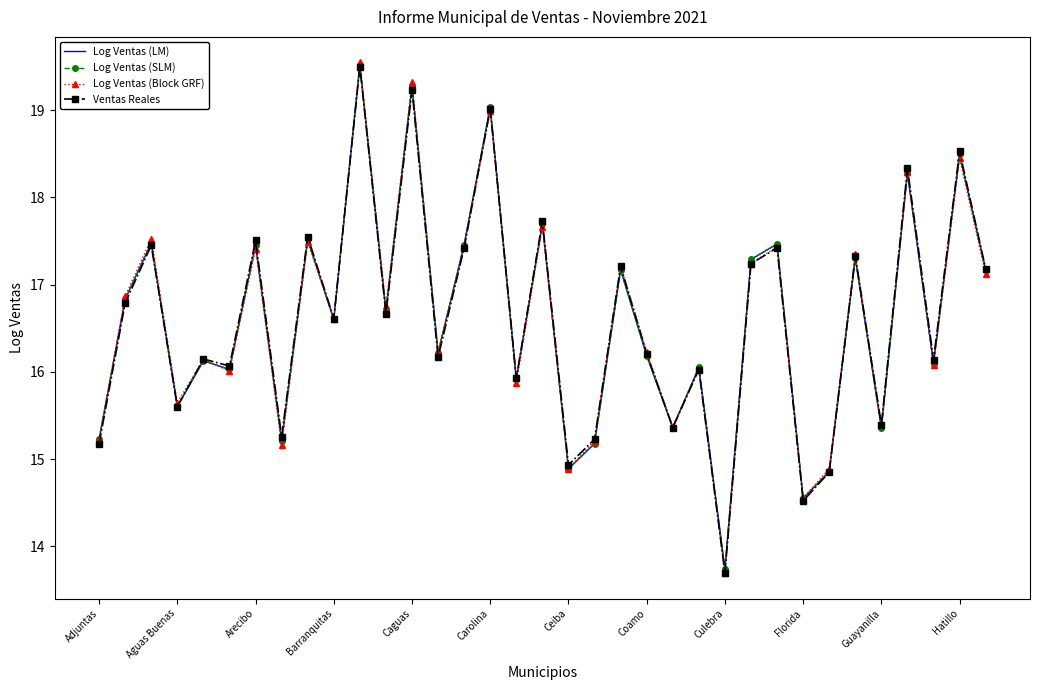

How many interior local valleys does the Log Ventas (SLM) series have?

13